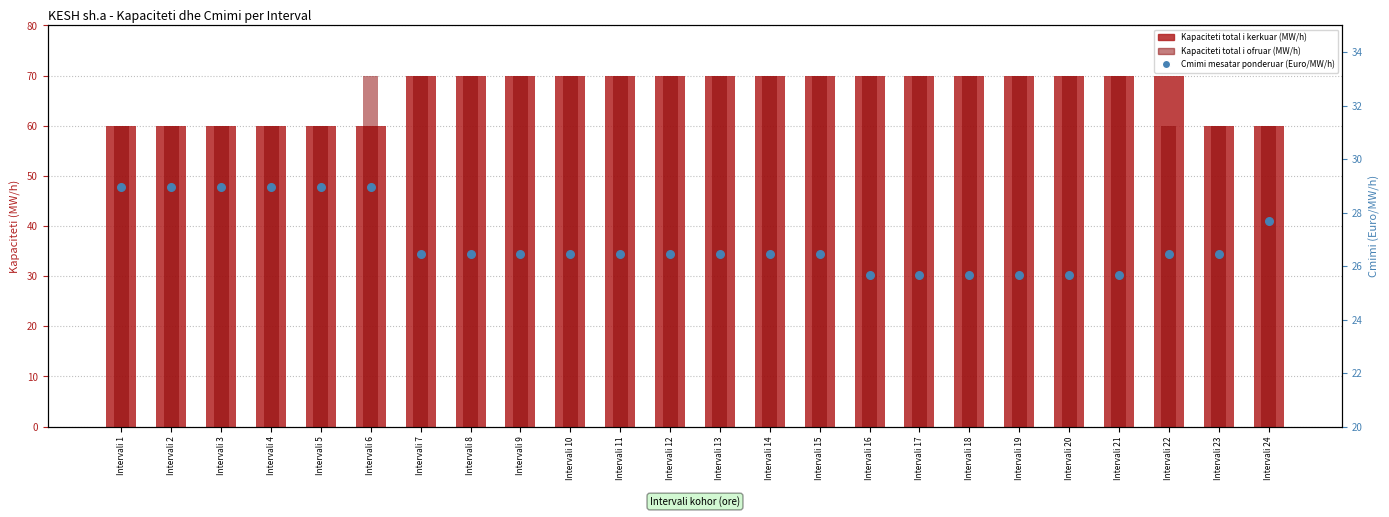

Which series contains the highest Y value?

Kapaciteti total i kerkuar (MW/h)